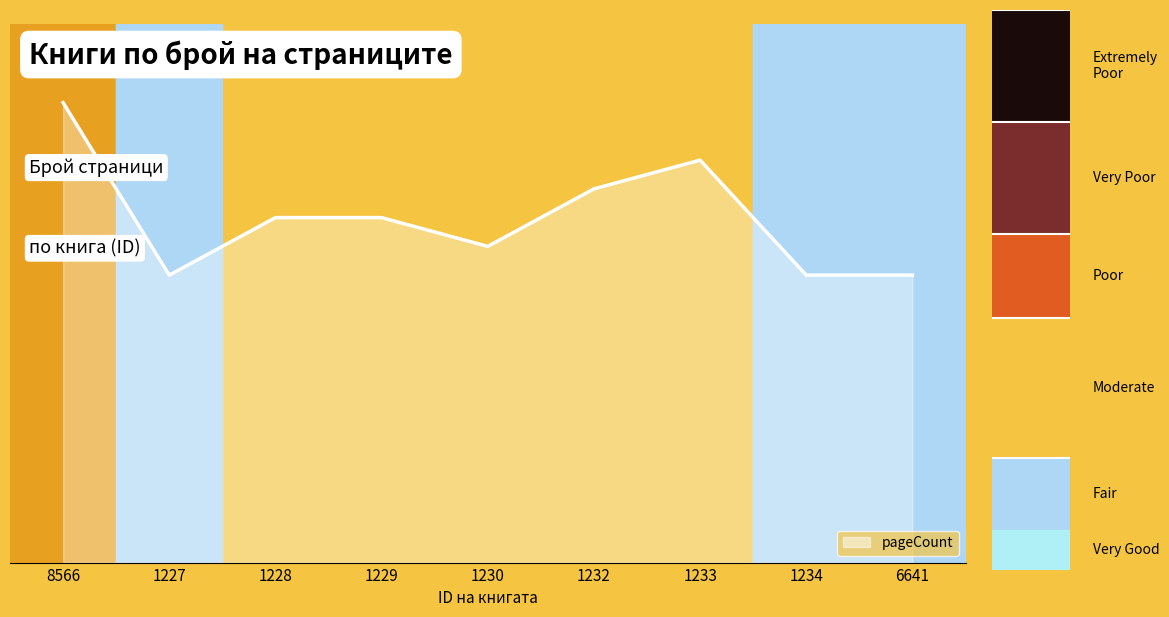

Is this an area chart (filled region under the line)?

Yes